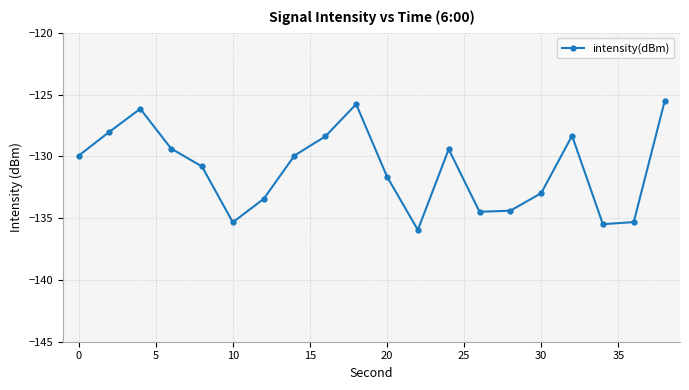

What is the maximum value shown in the chart?

-125.6